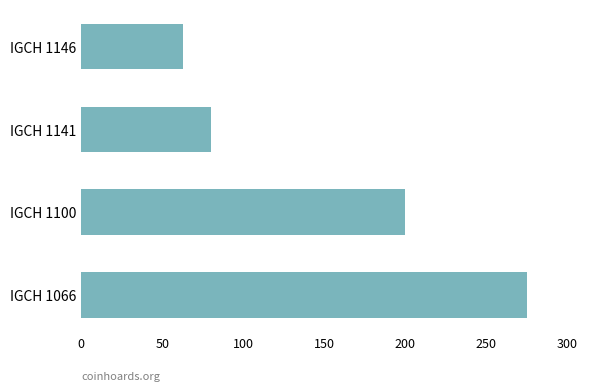

Which category has the lowest value across all series?

IGCH 1146